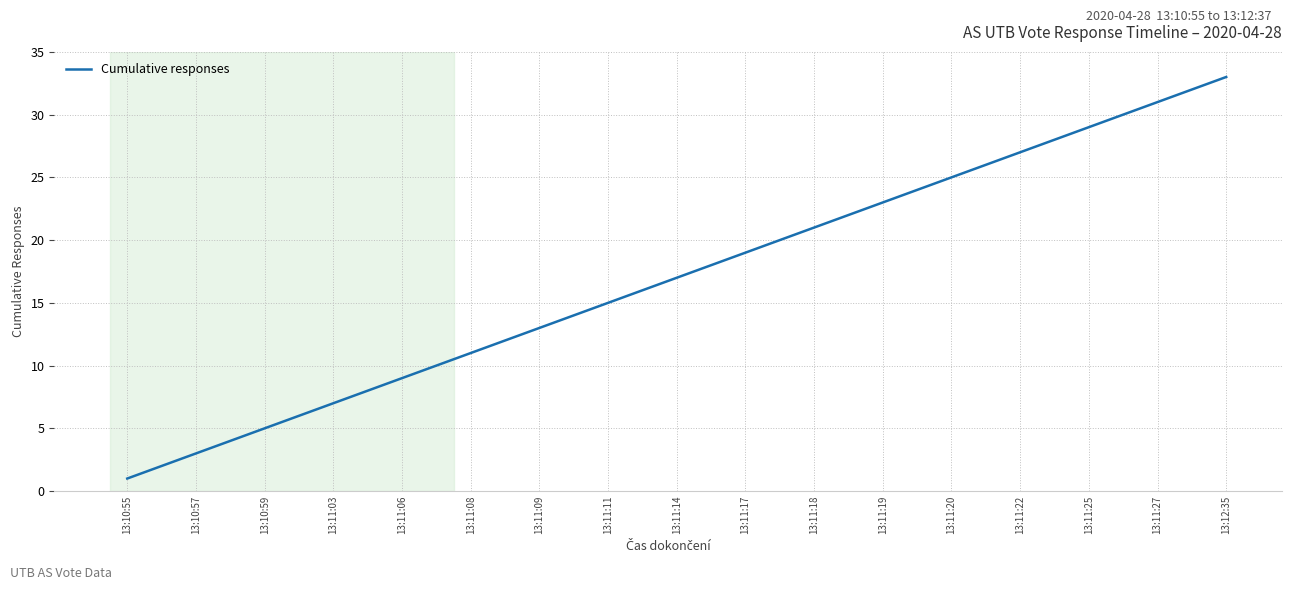

What is the difference between the maximum and minimum values?

32